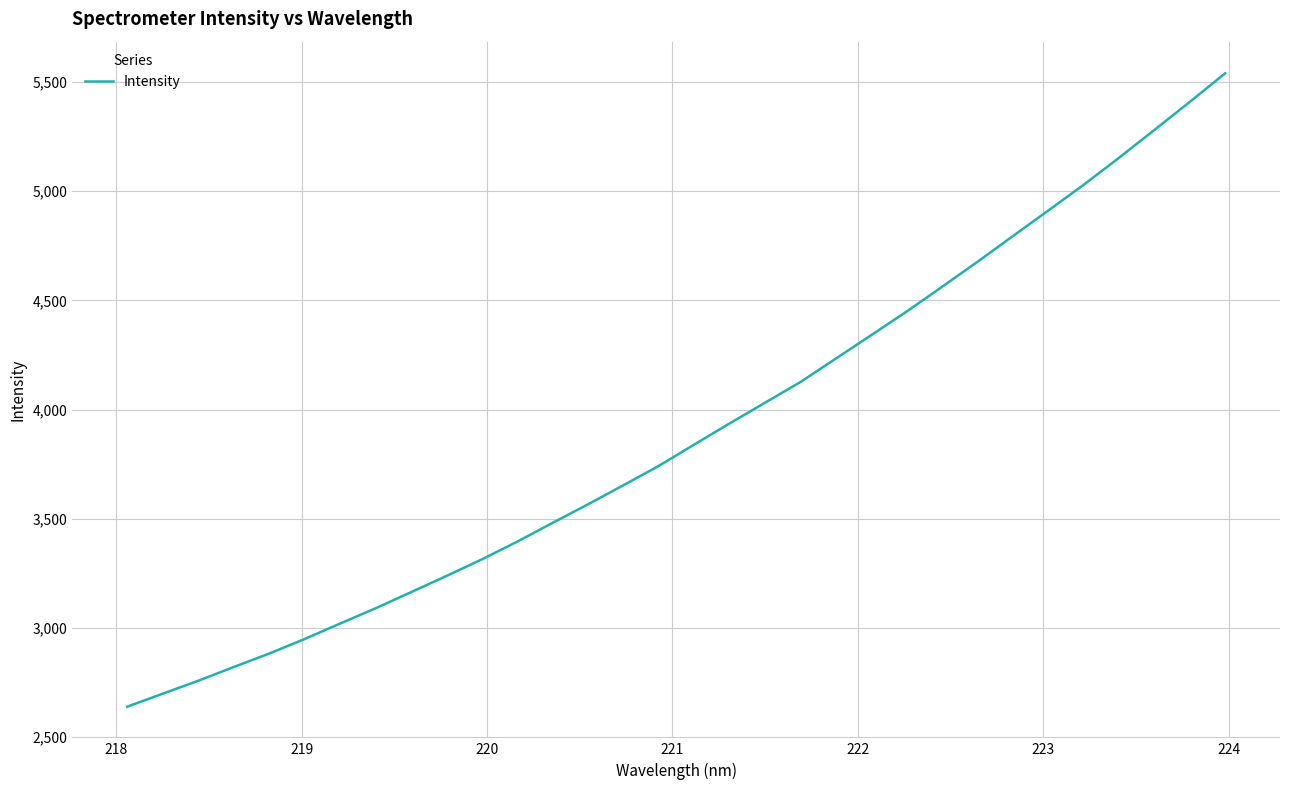

What is the difference between the maximum and minimum values?

2899.4